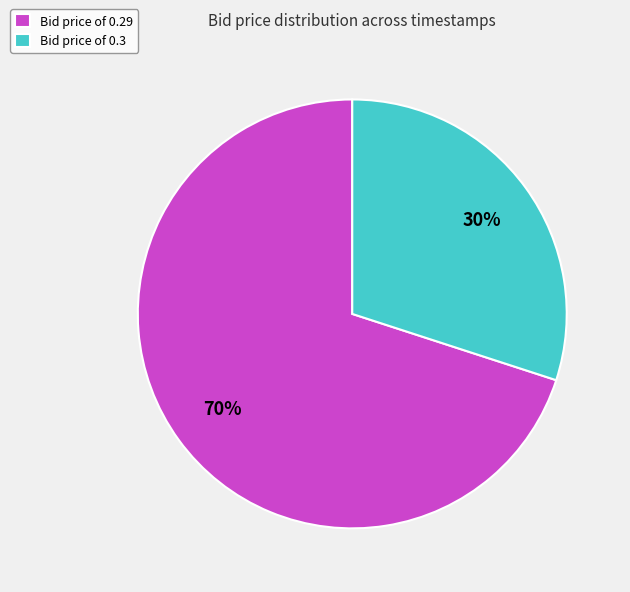

Is there any slice that represents more than half of the pie?

Yes